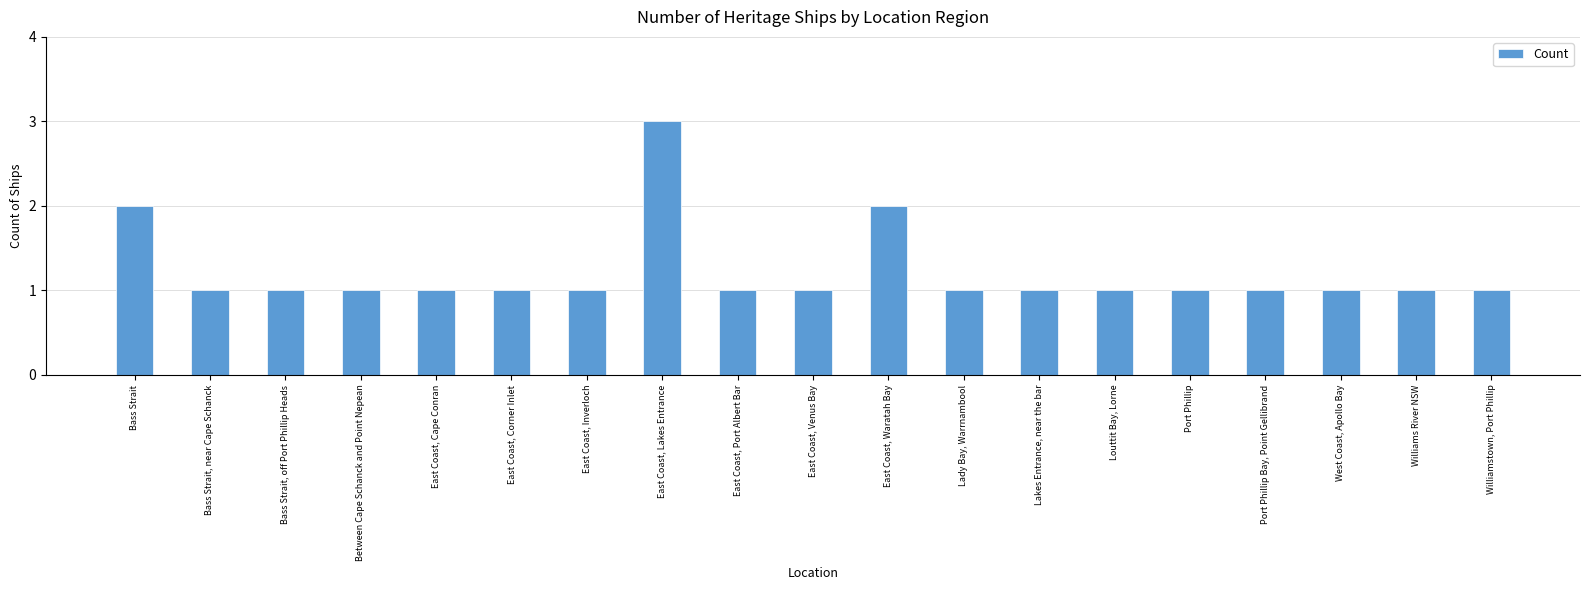

What is the label of the 4th bar from the right?

Port Phillip Bay, Point Gellibrand